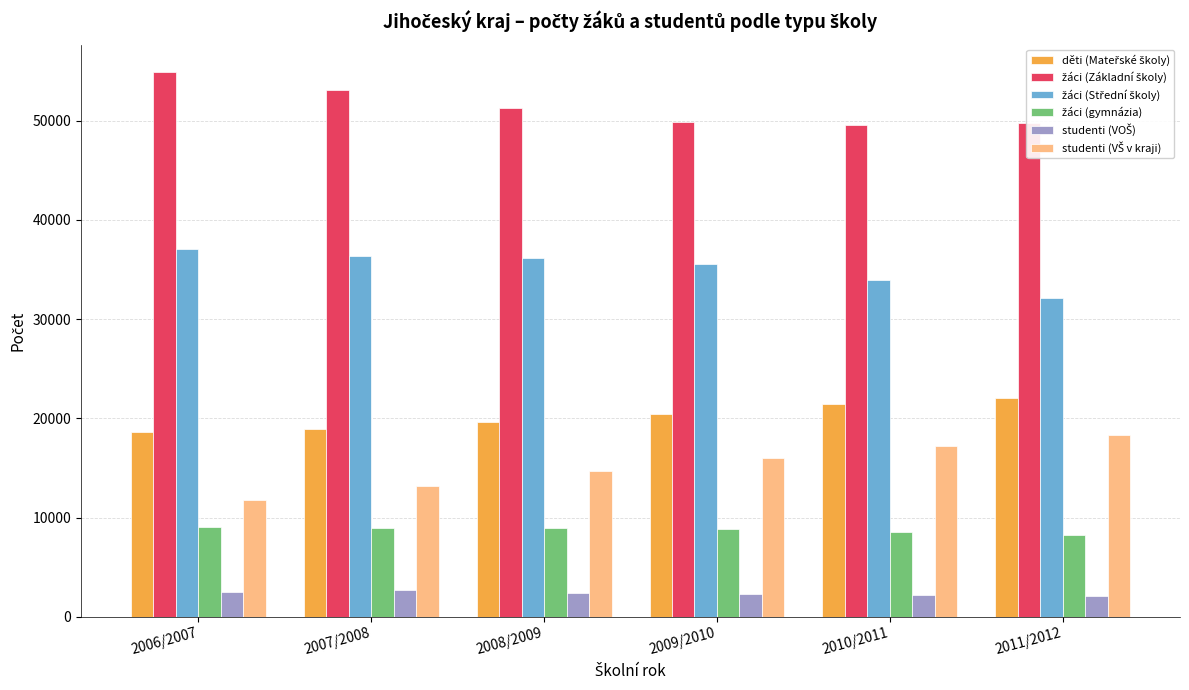

What is the label of the 4th bar from the right?

2008/2009